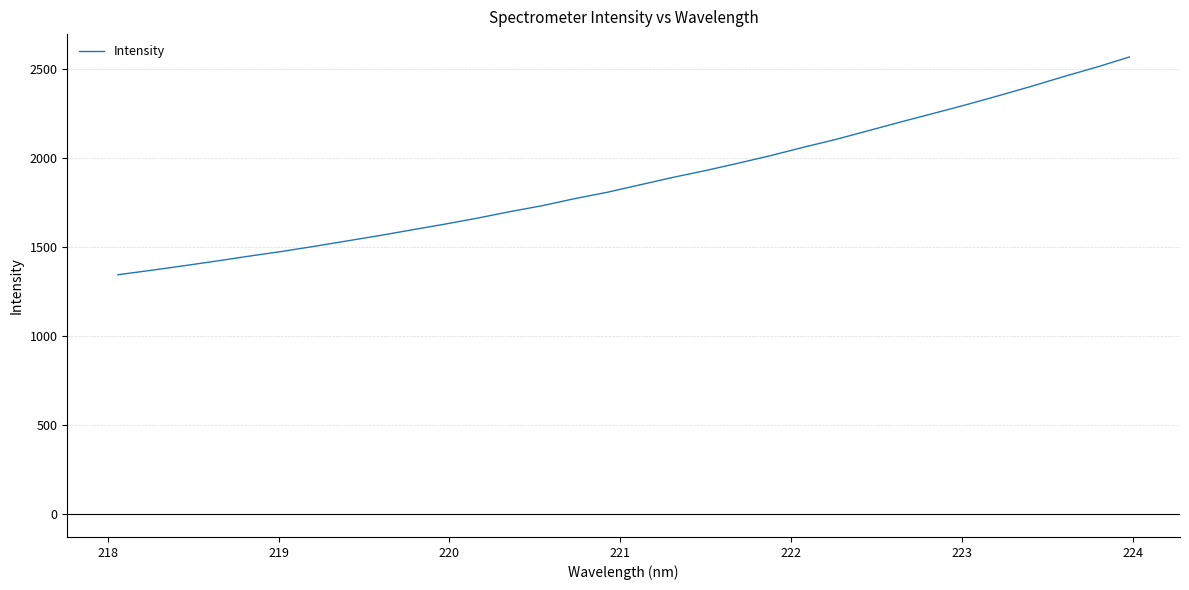

What is the difference between the maximum and second lowest values?

1199.1